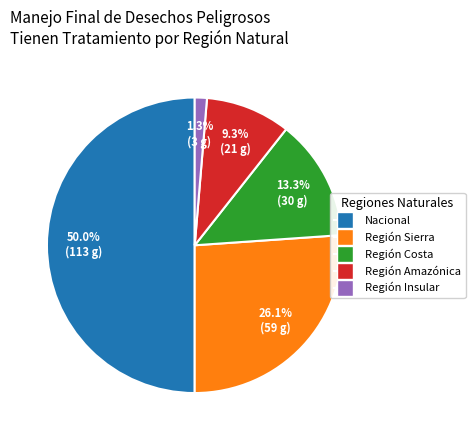

To the nearest percent, what portion does Región Sierra represent?

26%